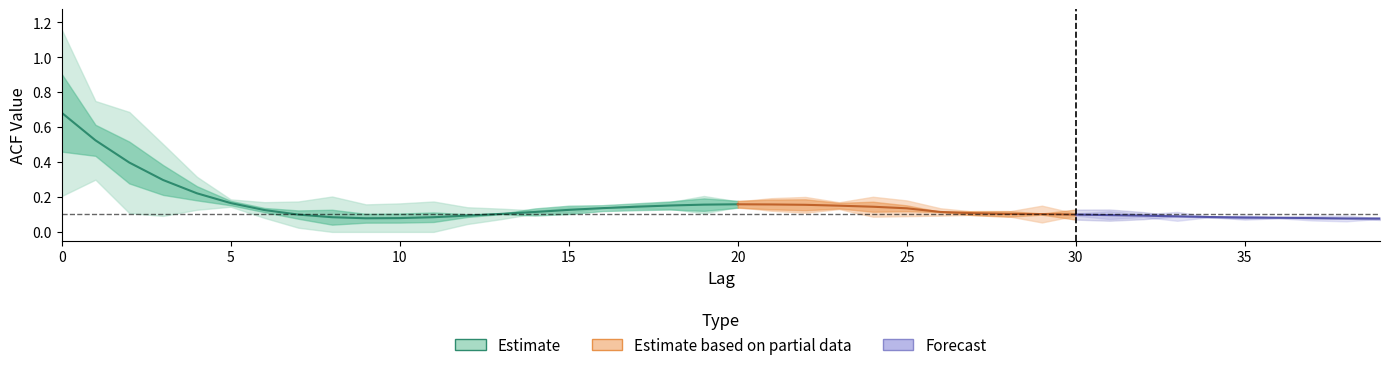

What is the smallest value displayed?

0.1